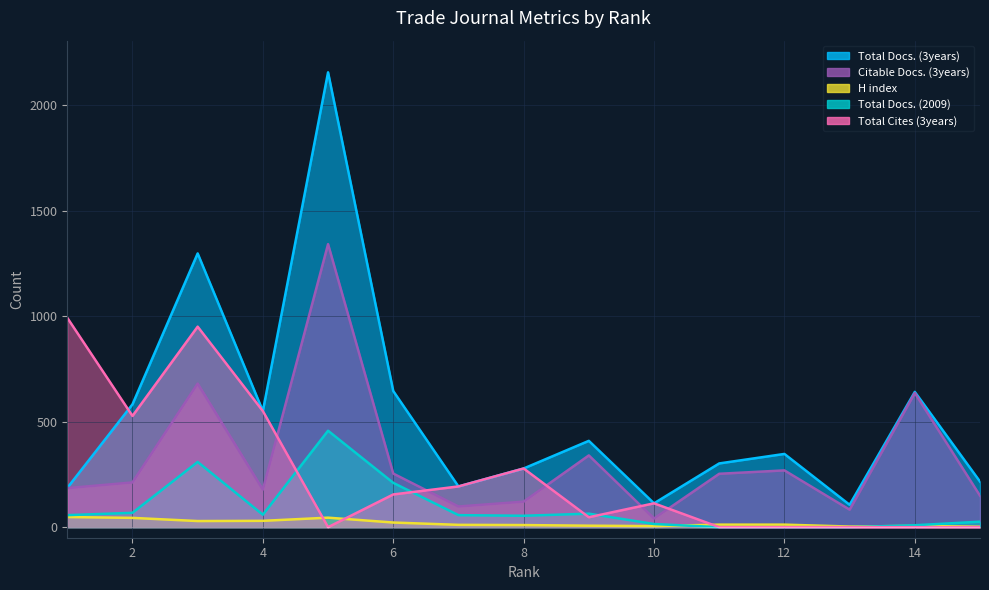

True or false: Citable Docs. (3years) and Total Docs. (3years) cross at least once.

False